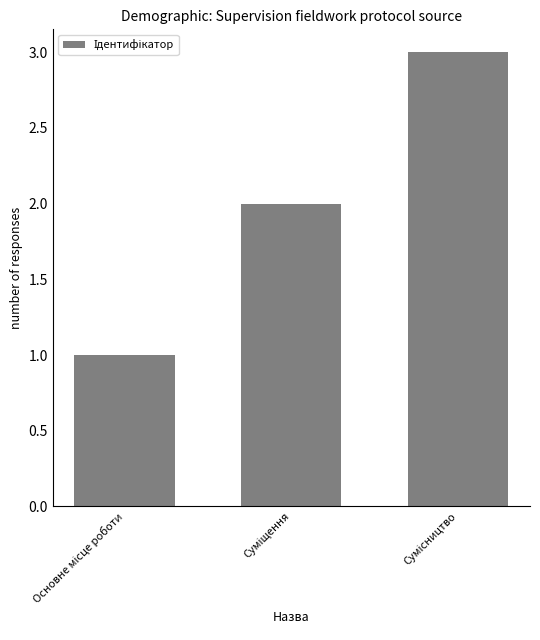

What is the greatest value displayed?

3